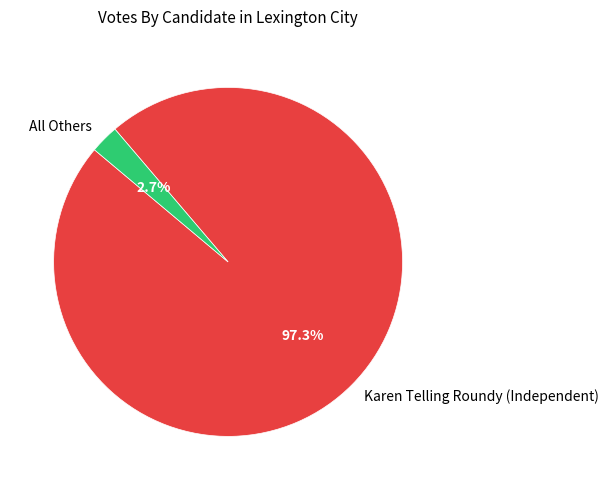

To the nearest percent, what portion does All Others represent?

3%